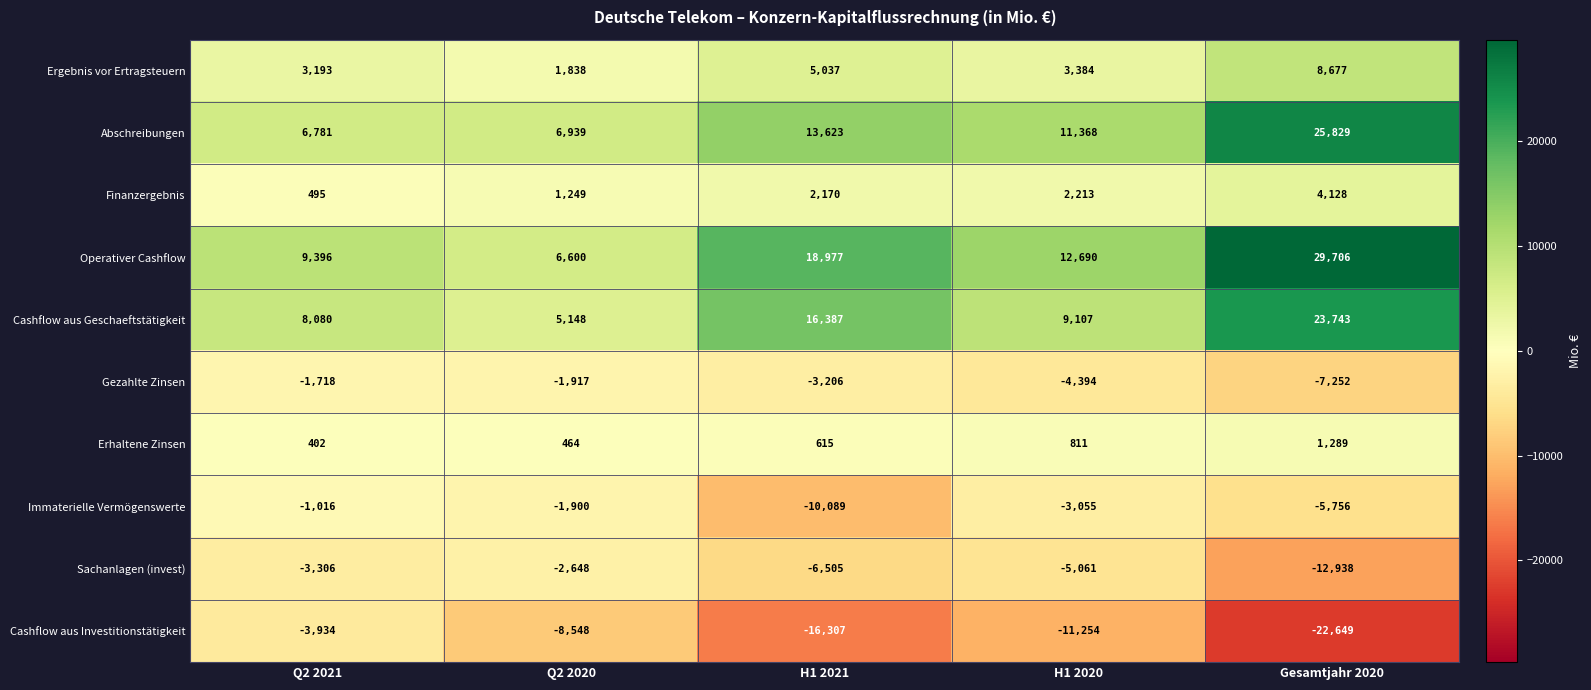

Between H1 2021 and Gesamtjahr 2020, which series saw the biggest shift?

Abschreibungen